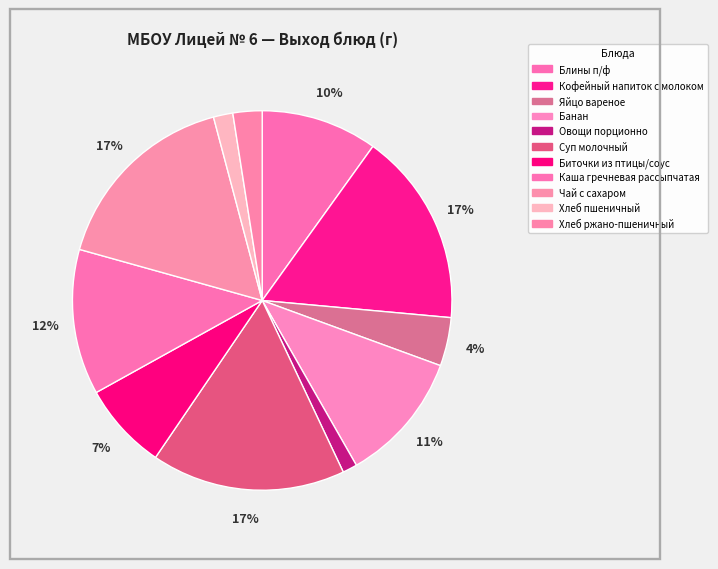

What percentage is the Хлеб пшеничный slice, to the nearest percent?

2%